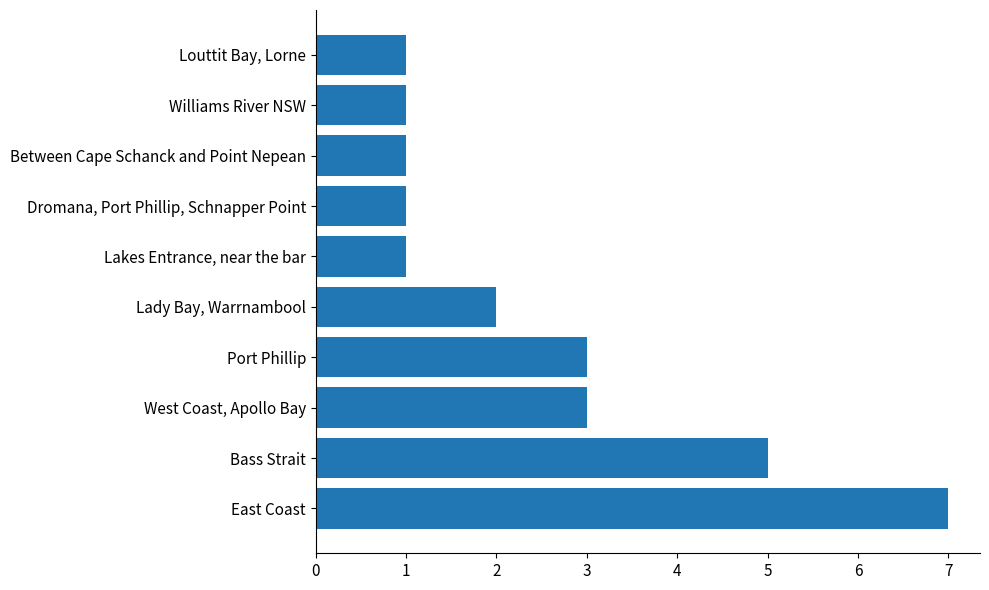

Reading bottom to top, list all the values displayed in this chart.

7	5	3	3	2	1	1	1	1	1